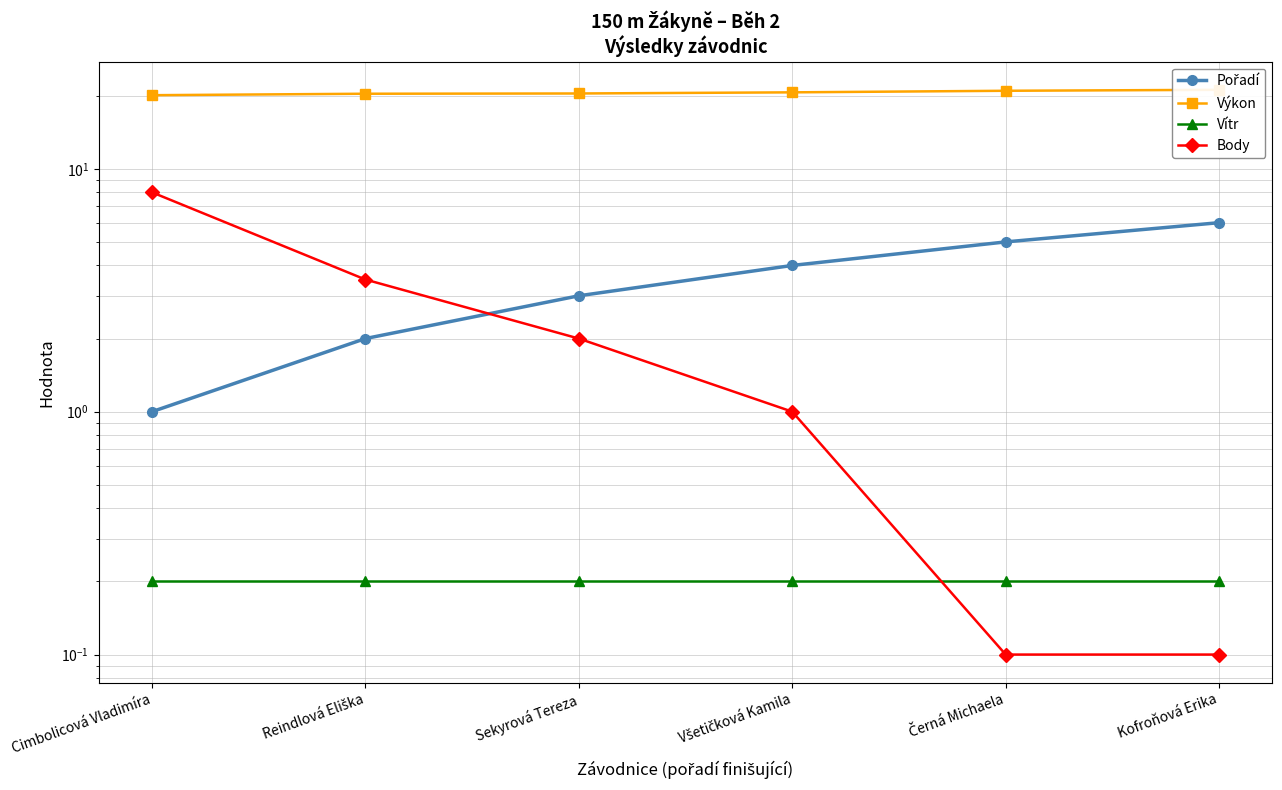

Rank the series at Reindlová Eliška from lowest to highest value.

Vítr, Pořadí, Body, Výkon